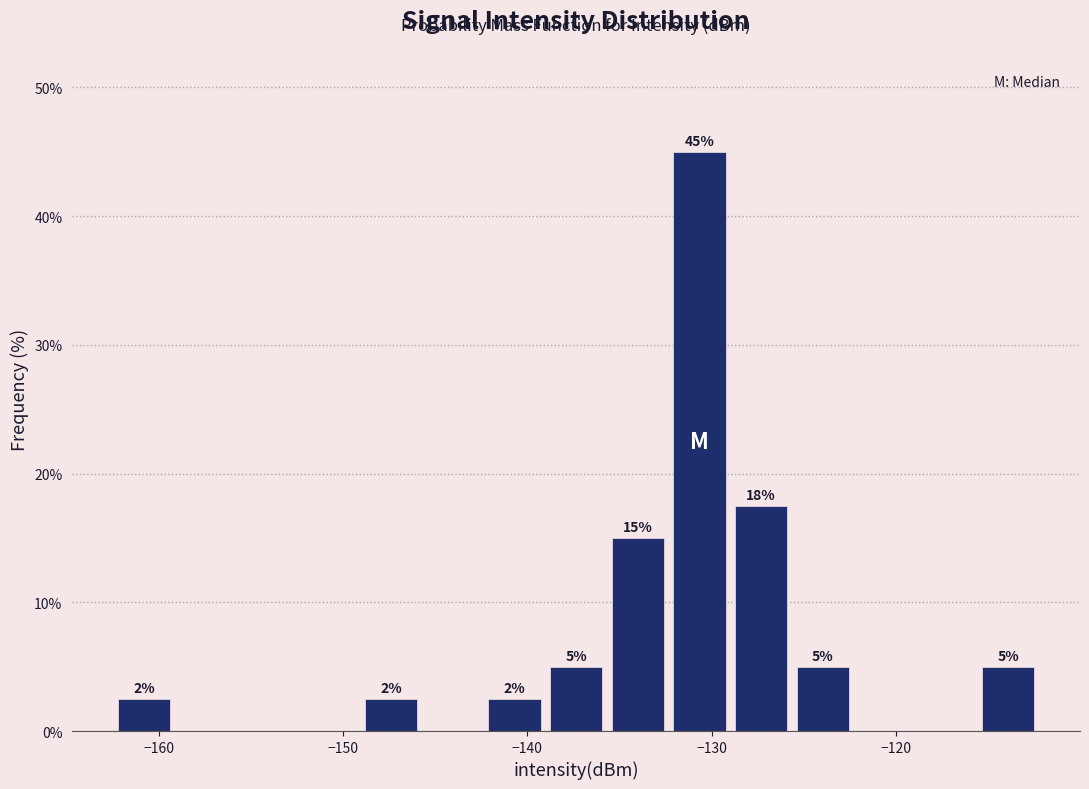

Read against the x-axis, roughly where is the centre of the tallest bar?

-131